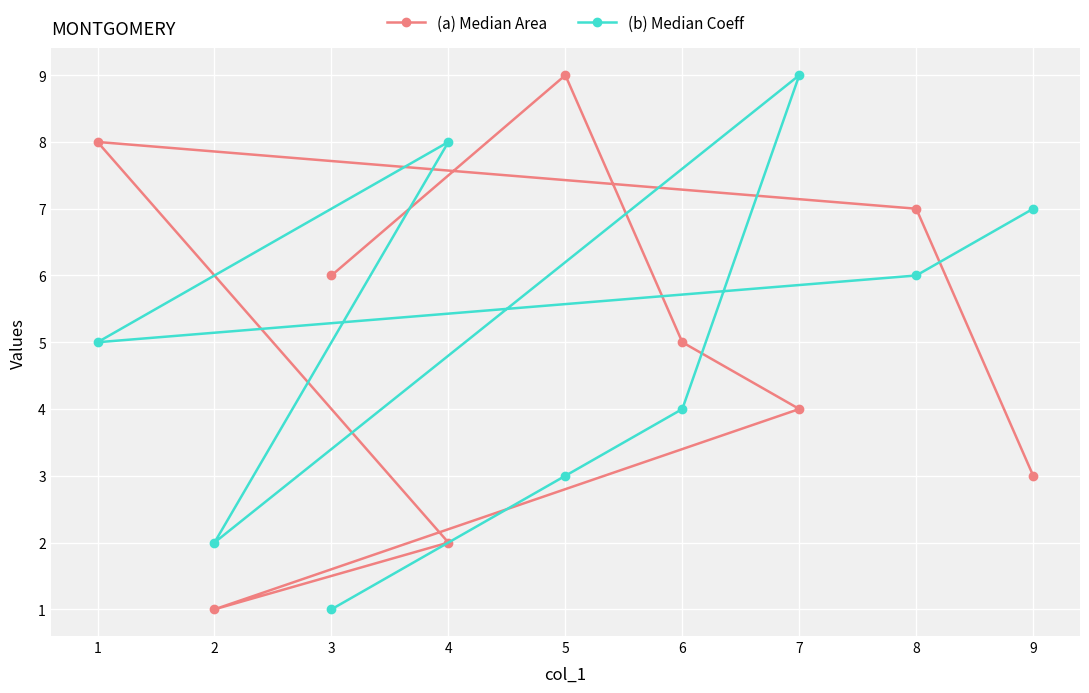

The value of (b) Median Coeff at 1 is 2. True or false?

False